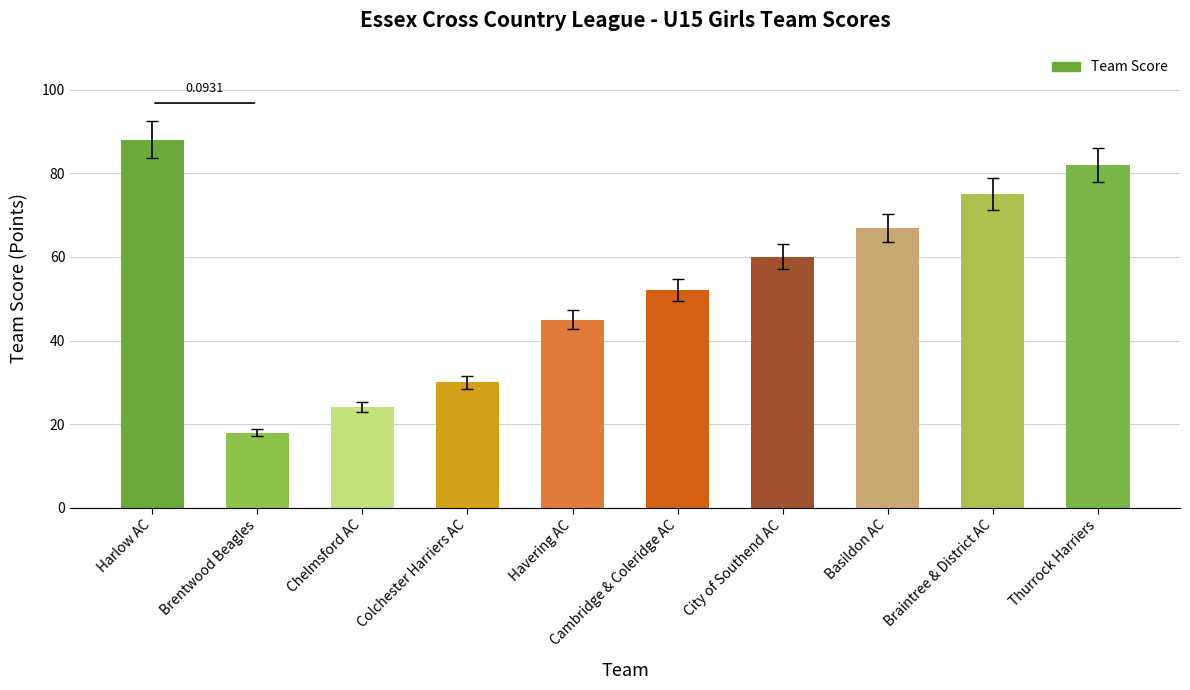

Reading left to right, what are all the values shown in this chart?

Harlow AC=88	Brentwood Beagles=18	Chelmsford AC=24	Colchester Harriers AC=30	Havering AC=45	Cambridge & Coleridge AC=52	City of Southend AC=60	Basildon AC=67	Braintree & District AC=75	Thurrock Harriers=82